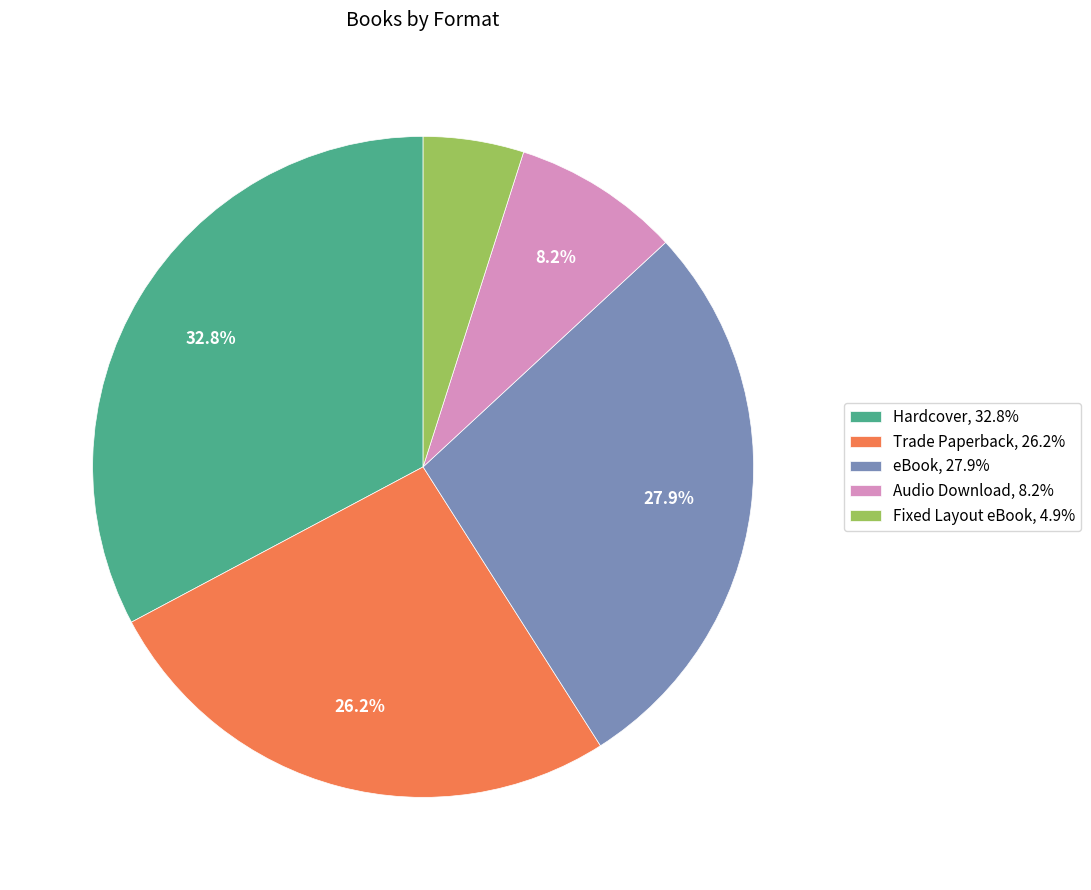

Which has a higher value, eBook or Trade Paperback?

eBook